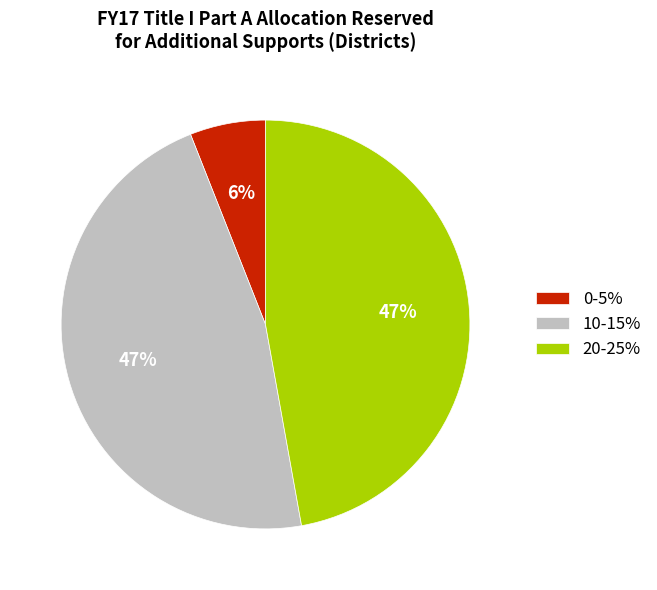

Which slice is the smallest?

0-5%